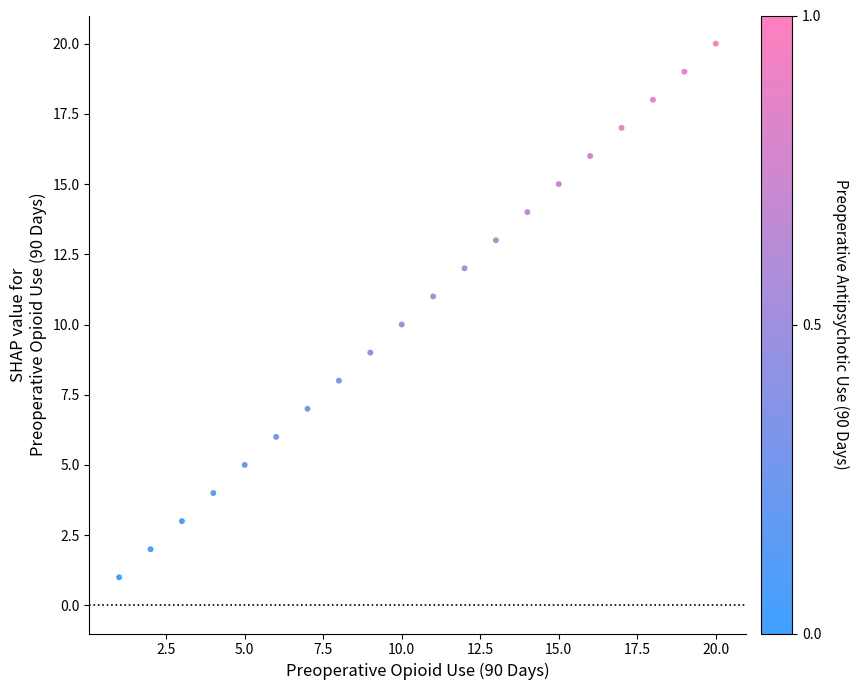

What is the range of Y values (max minus min)?

19